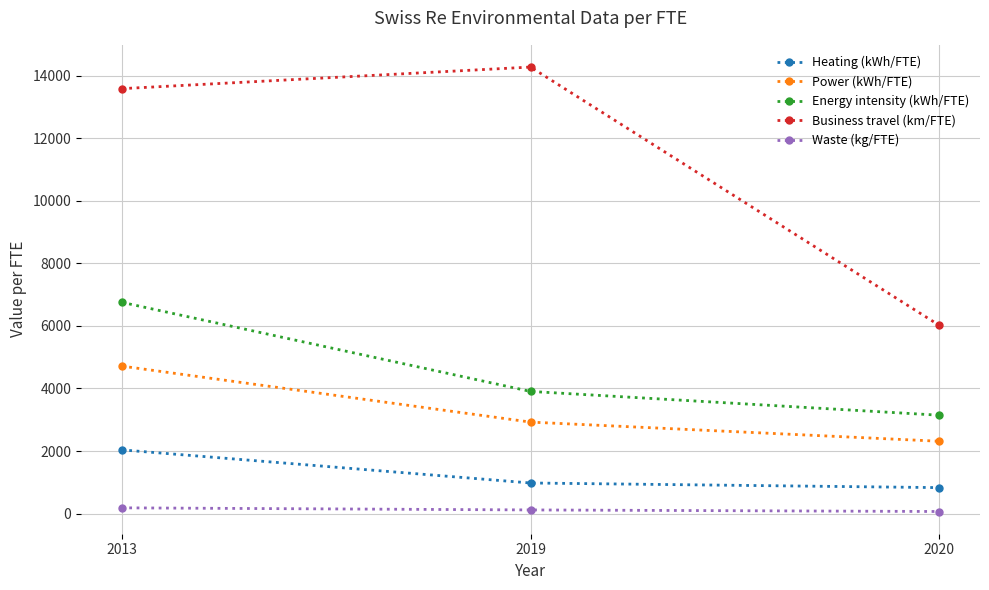

What is the average value of the Energy intensity (kWh/FTE) series?

4602